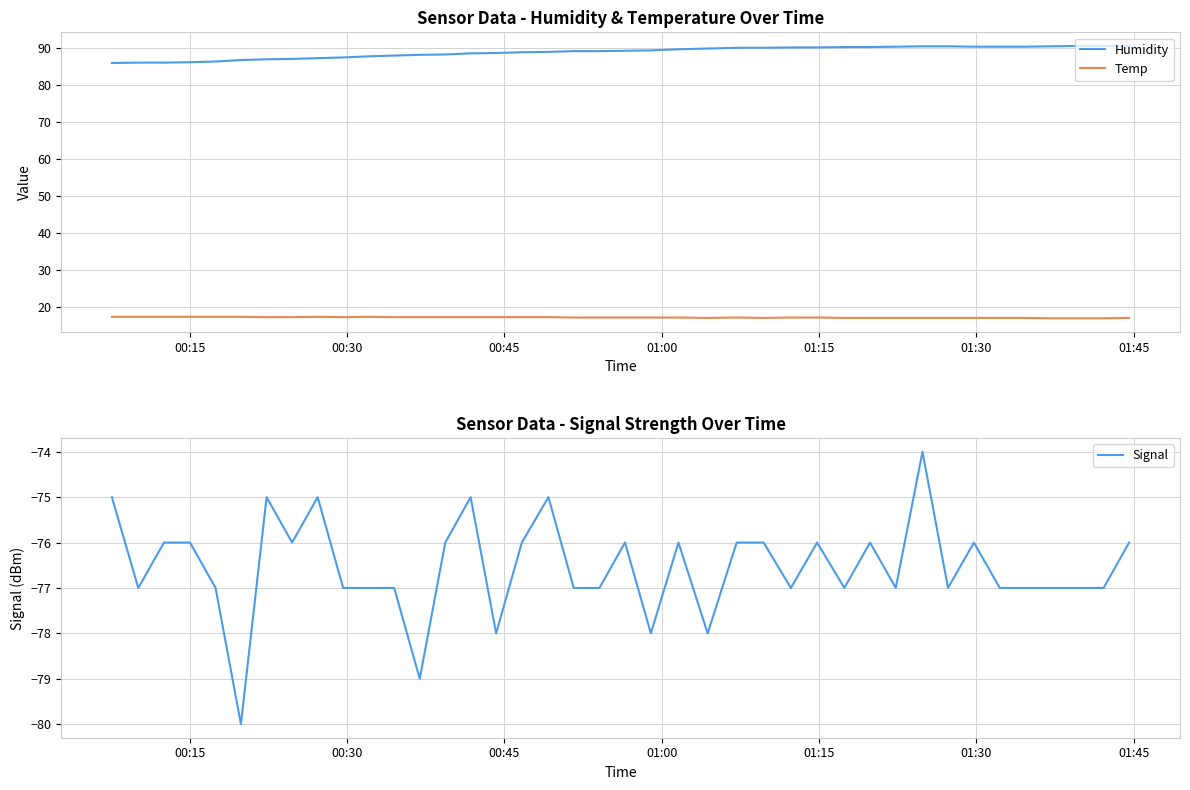

What is the maximum value for Temp?

17.4